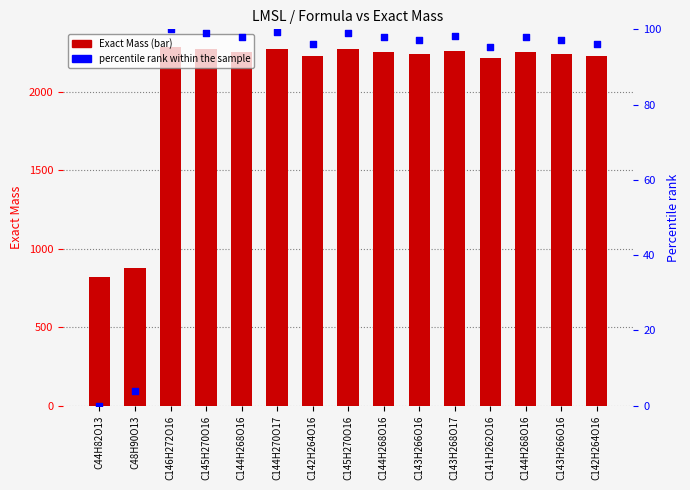

At how many categories does at least one series exceed 1399?

13